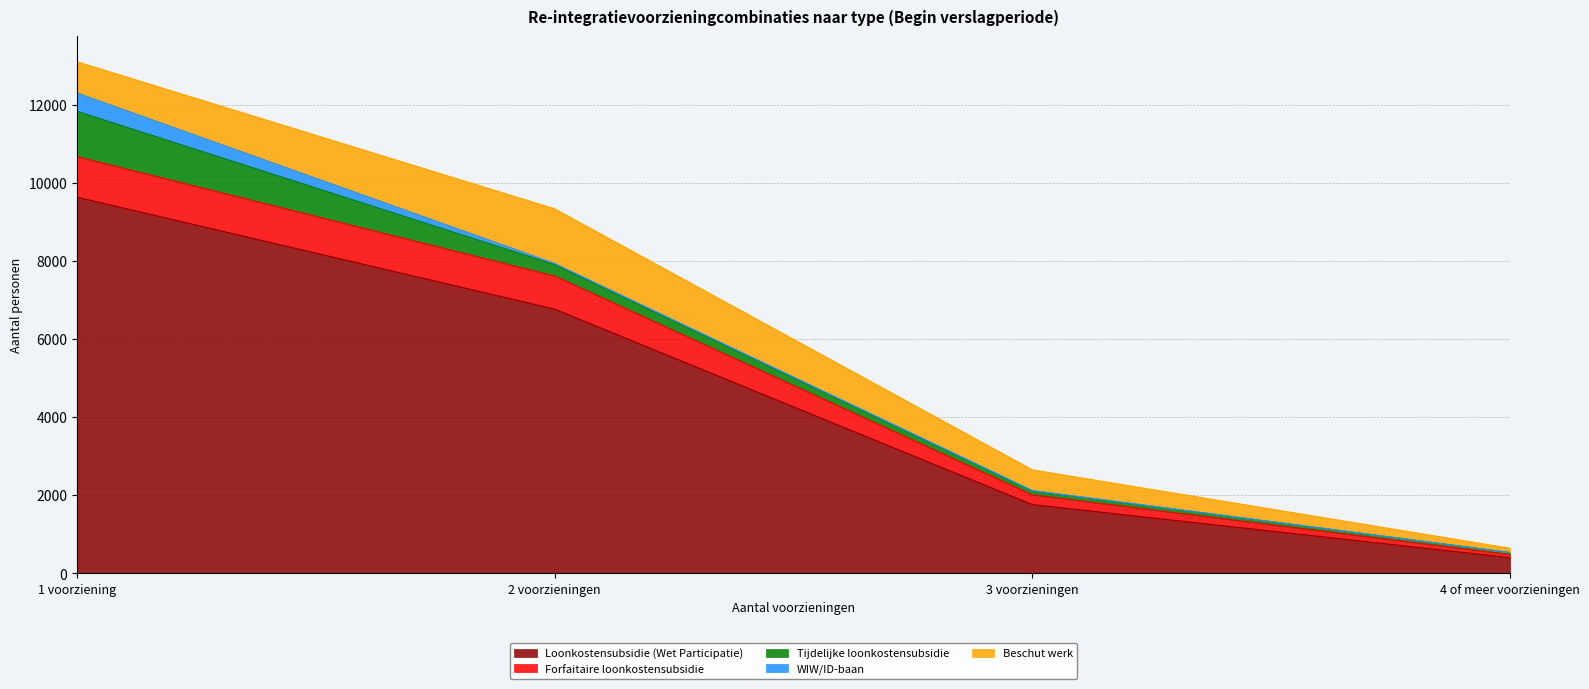

Does the chart have visible grid lines?

Yes